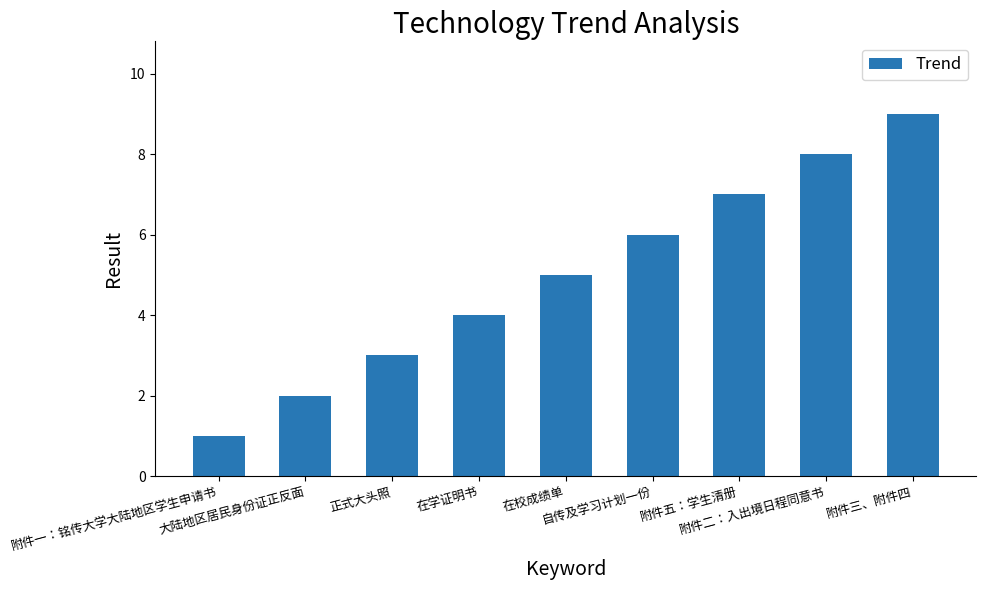

How many bars are there in total?

9